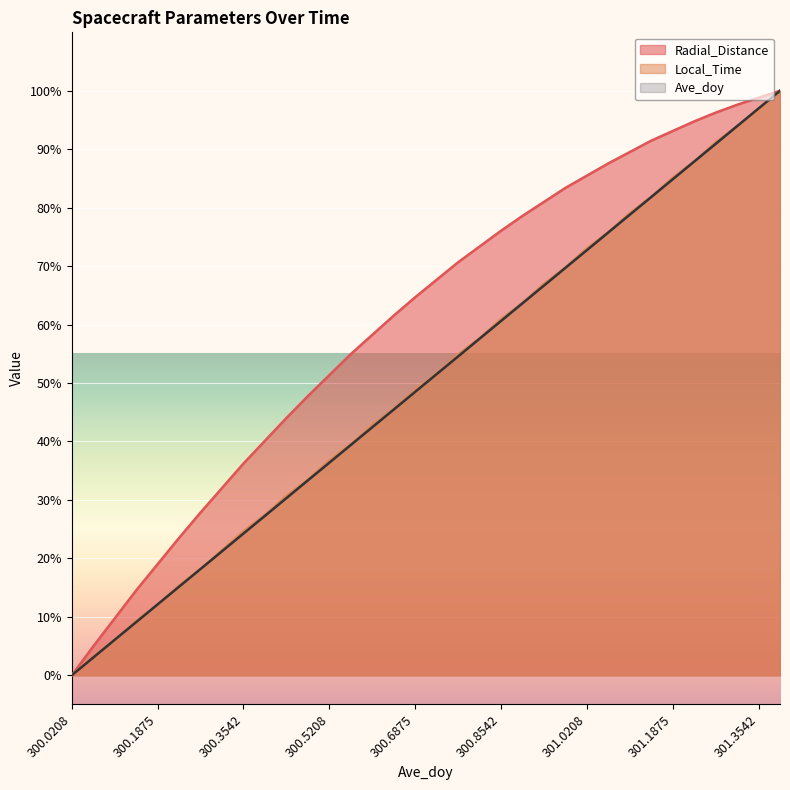

How many values in the Local_Time series exceed 51?

17